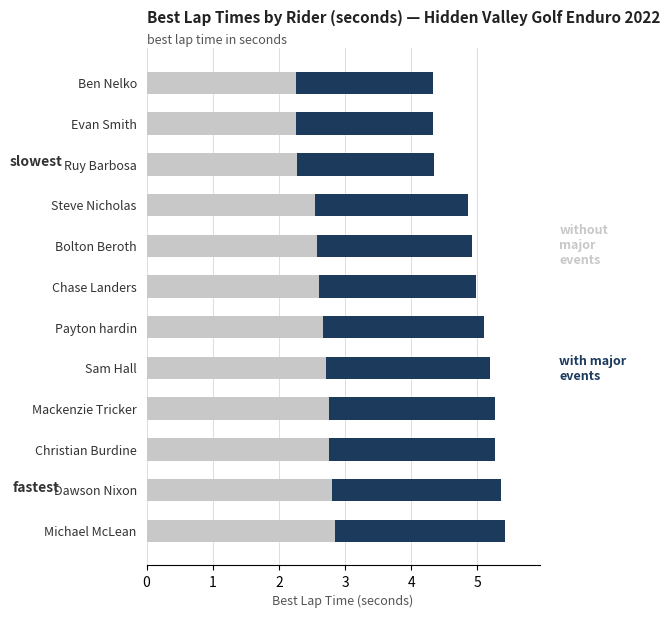

Which series has the largest total across all categories?

without major events